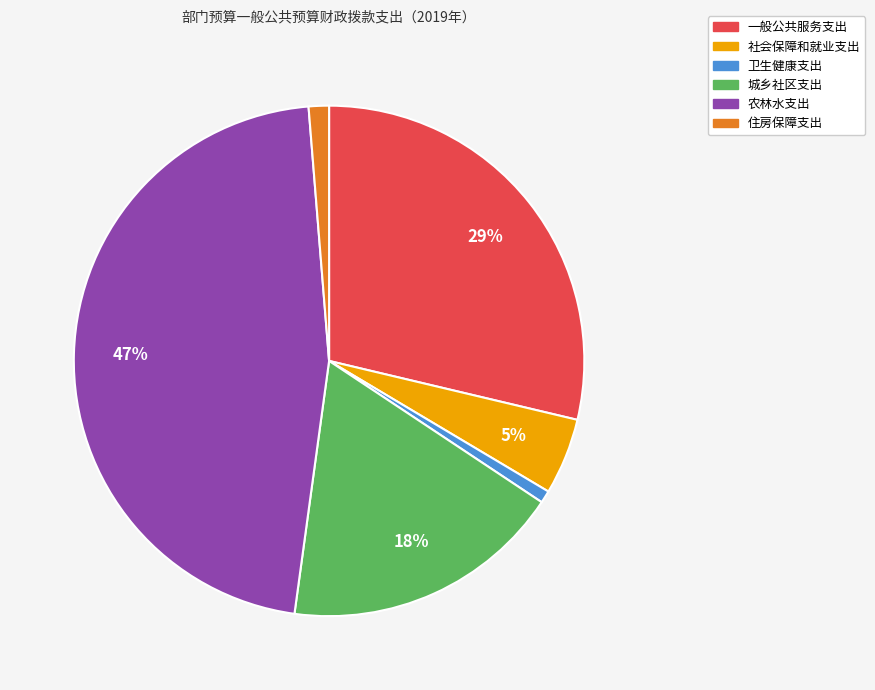

How many slices are in this pie chart?

6